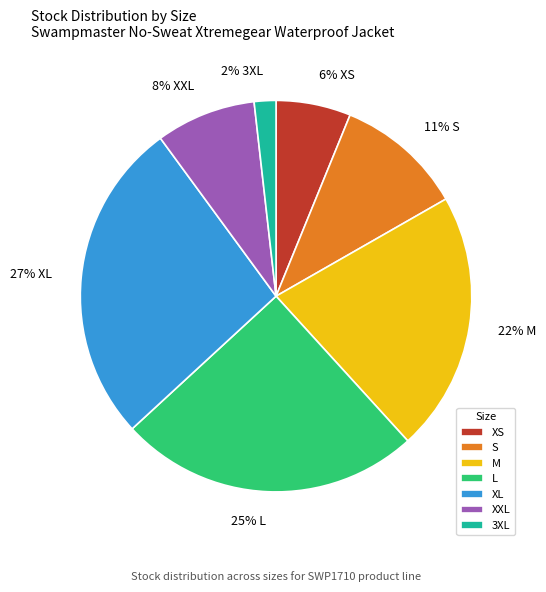

True or false: S accounts for 16% of the total.

False